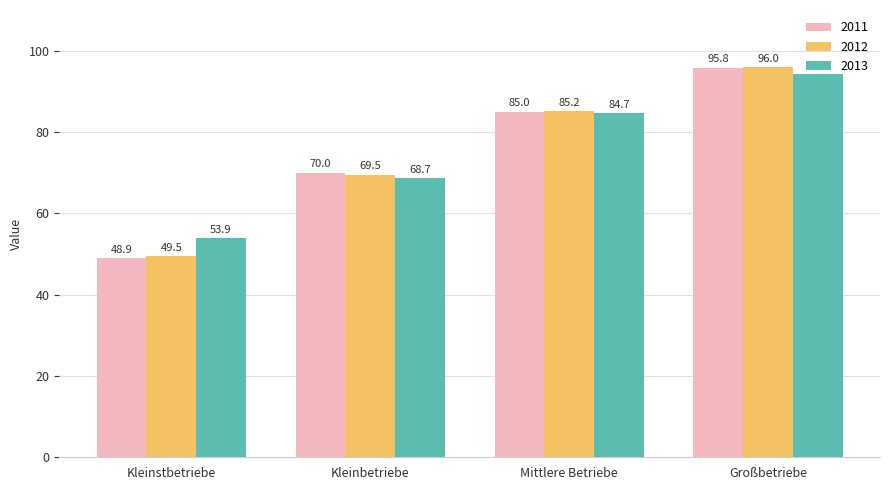

Rank the series by their maximum value, from highest to lowest.

2012, 2011, 2013